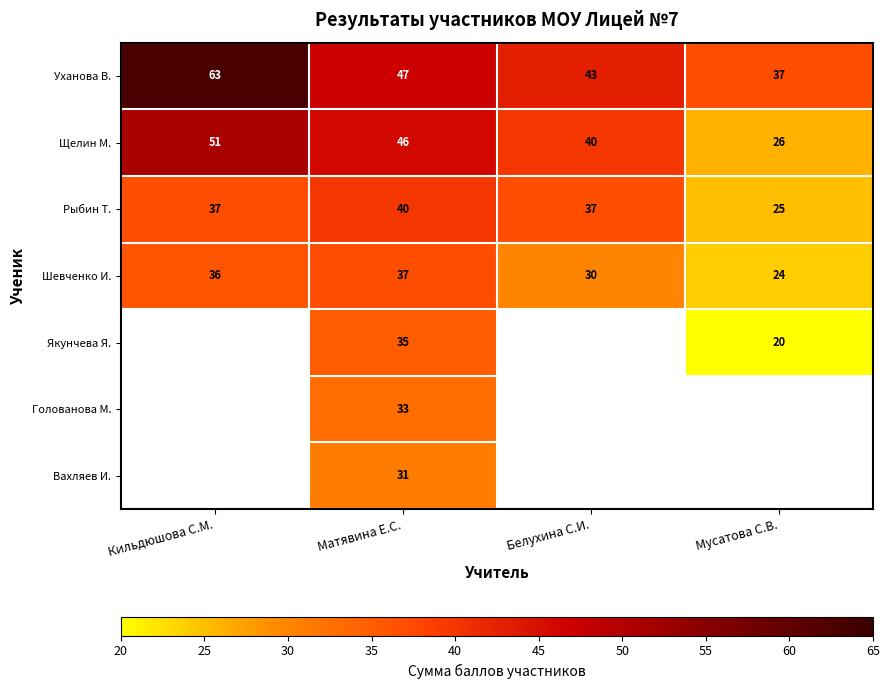

The value of Вахляев И. at Матявина Е.С. is 31. True or false?

True